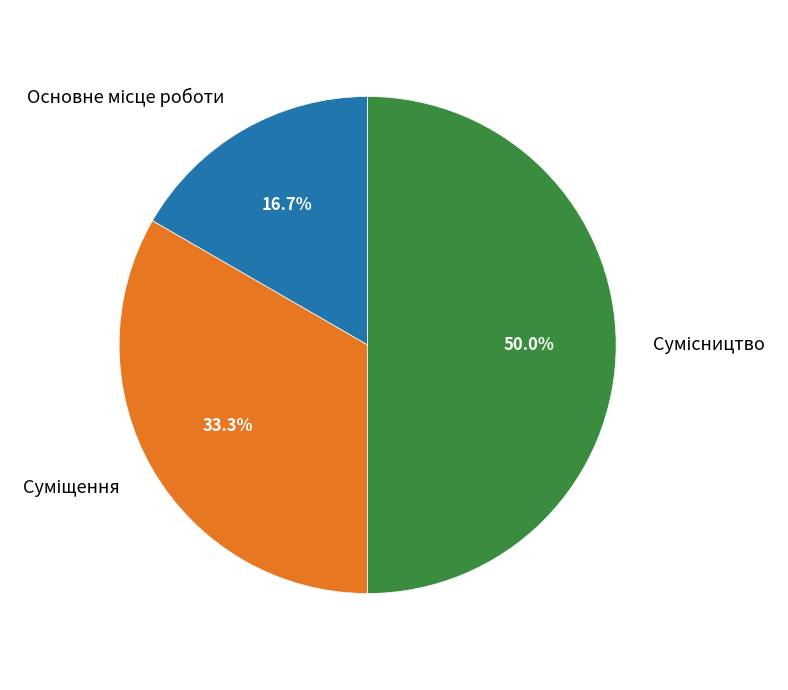

What is the smallest slice in the pie chart?

Основне місце роботи